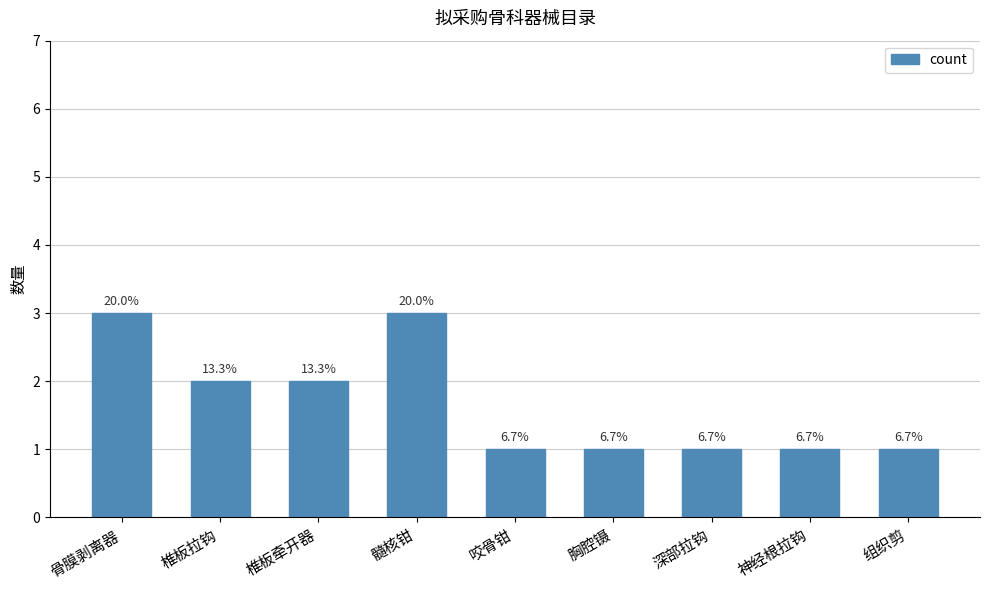

How many bars are there in total?

9